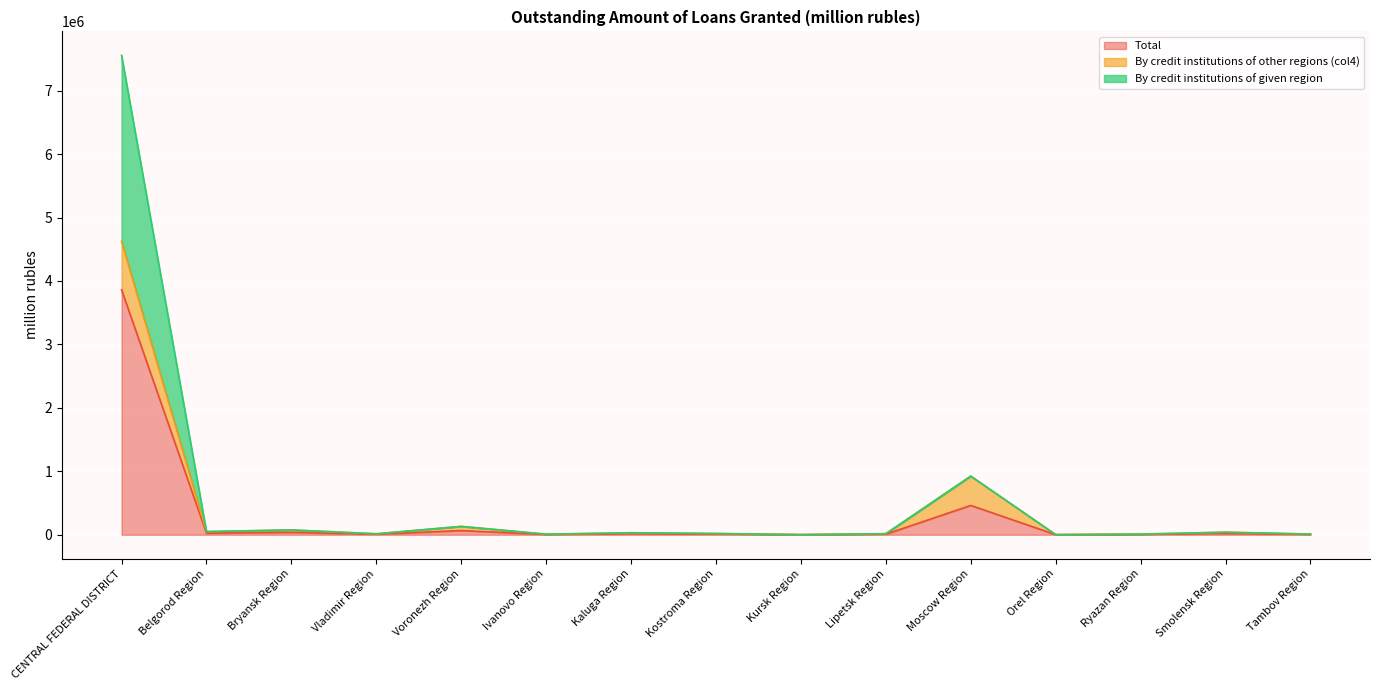

Which series has the widest spread of values?

By credit institutions of given region